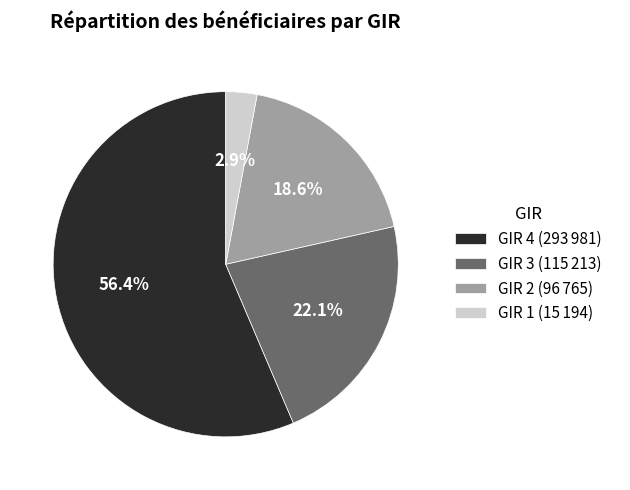

What portion of the pie excludes GIR 4?

43.6%